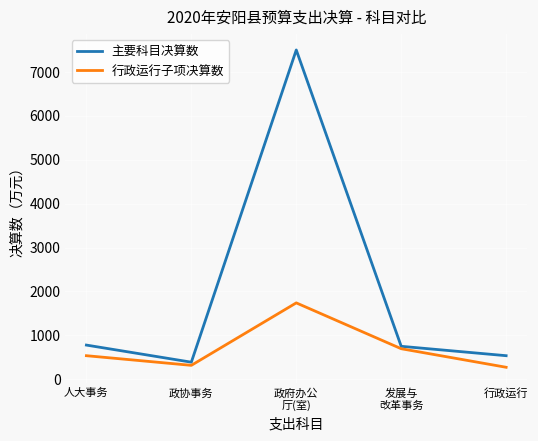

True or false: 行政运行子项决算数 has a value of 314 at 政协事务.

True